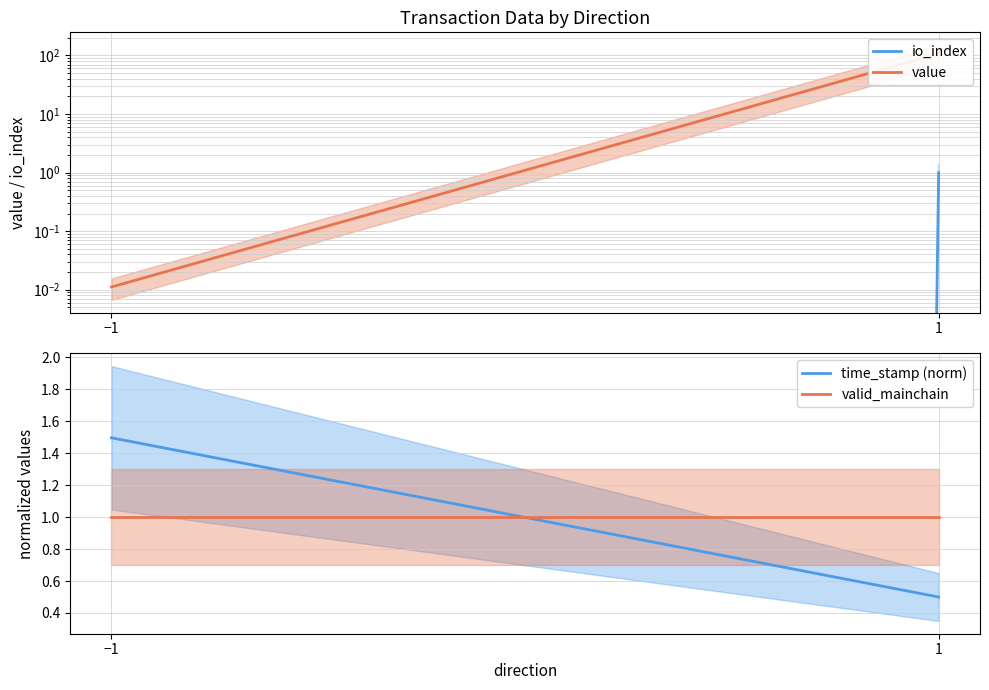

Reading left to right, extract all data points from this chart.

io_index: −1=0.0	1=1.0
value: −1=0.0	1=107.5
time_stamp (norm): −1=1.5	1=0.5
valid_mainchain: −1=1.0	1=1.0